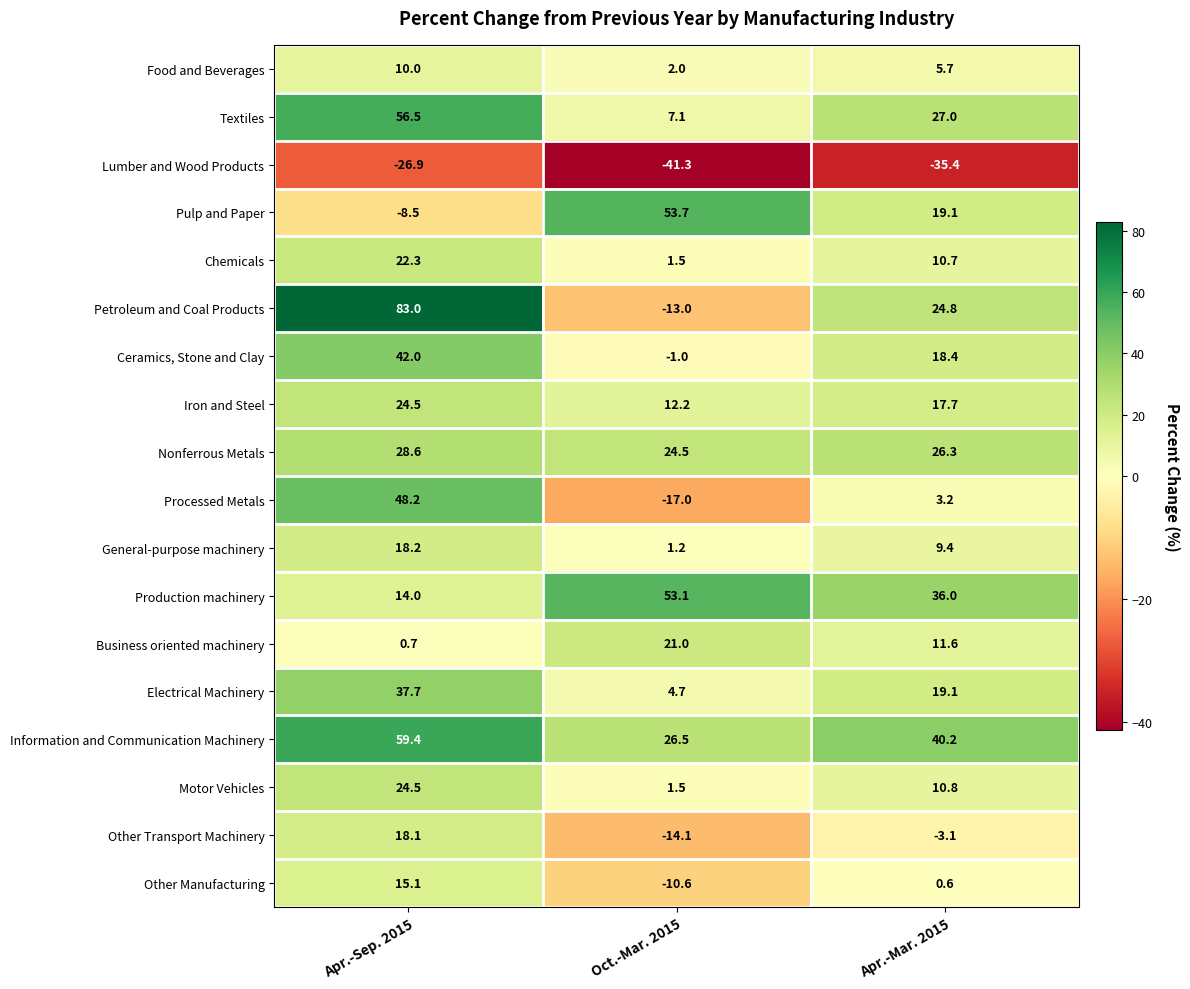

Between Apr.-Sep. 2015 and Oct.-Mar. 2015, which series saw the biggest shift?

Petroleum and Coal Products